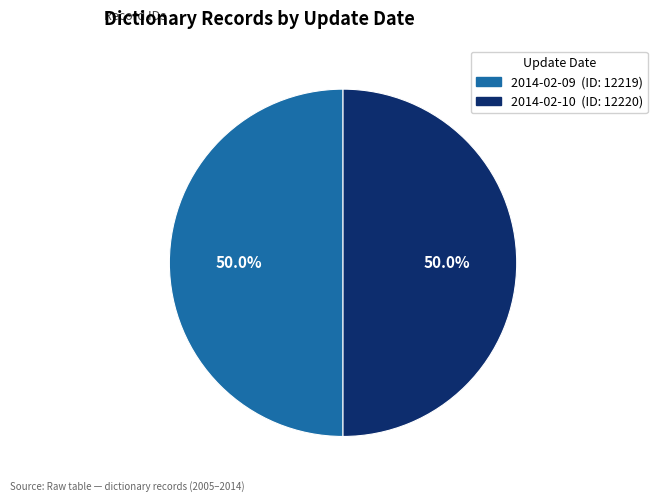

Is the sum of 2014-02-10 and 2014-02-09 greater than half?

Yes